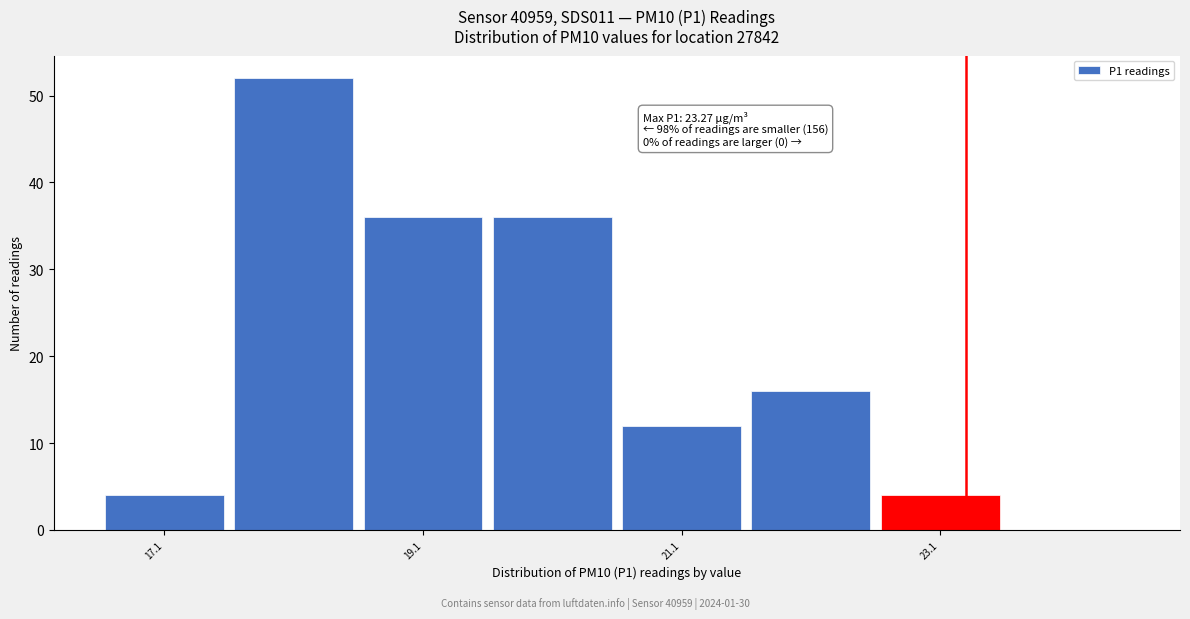

Which range on the x-axis has the tallest bar?

17.6 to 18.6